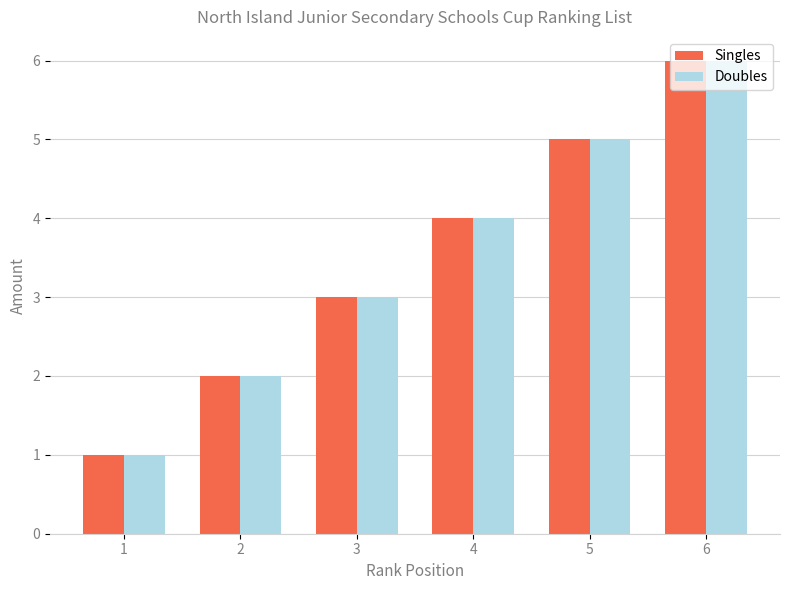

What is the approximate value of Doubles at 4?

4